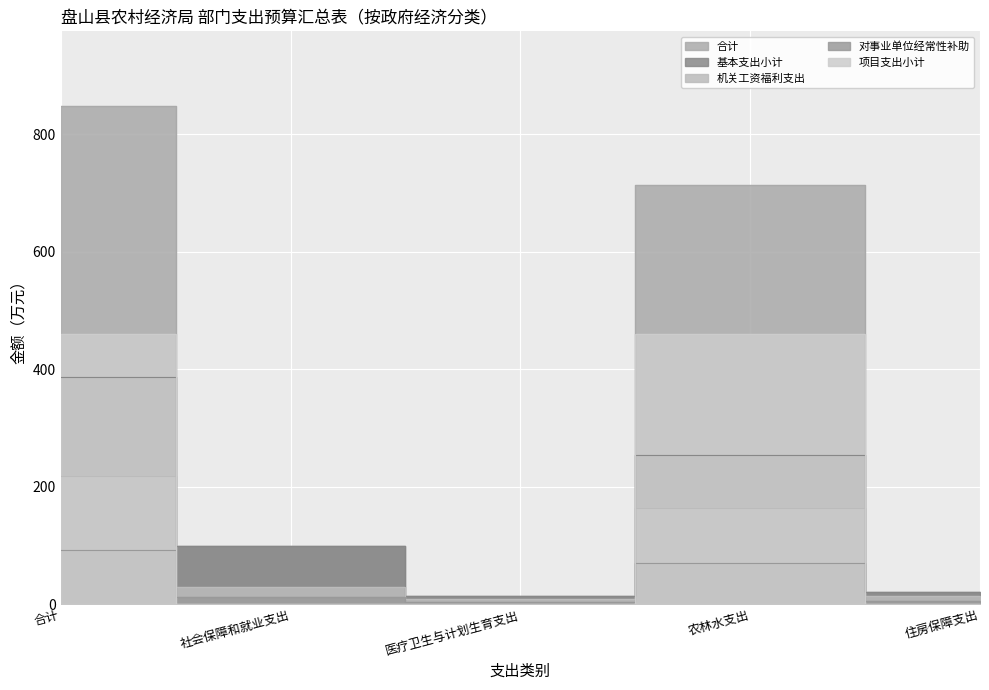

What are all the series names shown in the legend?

合计, 基本支出小计, 机关工资福利支出, 对事业单位经常性补助, 项目支出小计